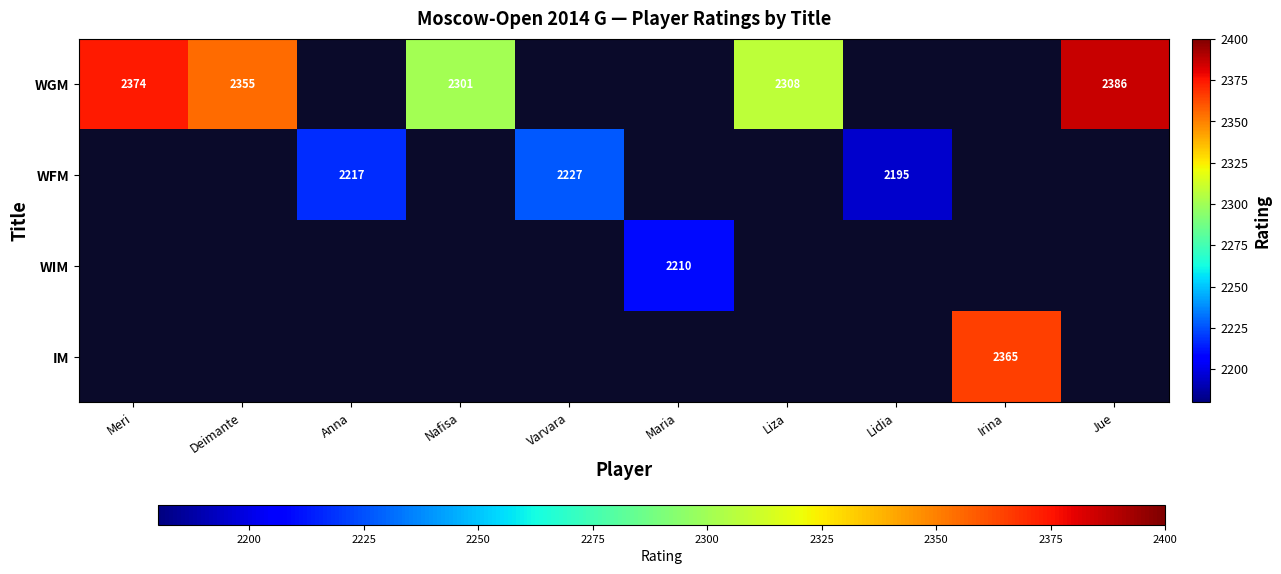

True or false: WGM has a value of 2308 at Liza.

True